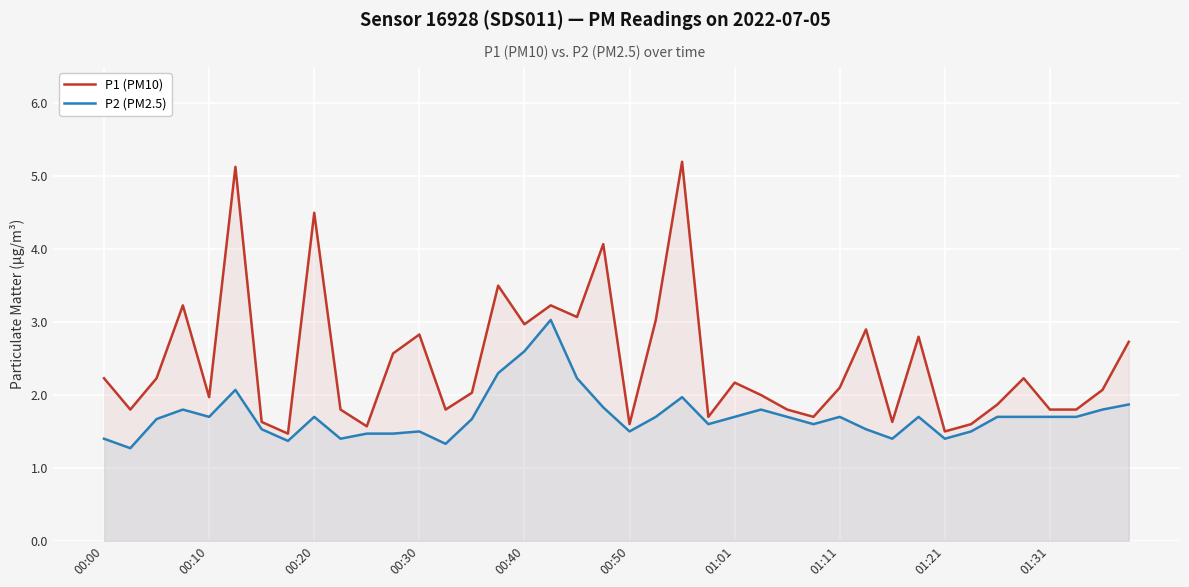

The value of P1 (PM10) at 11 is 3.5. True or false?

False